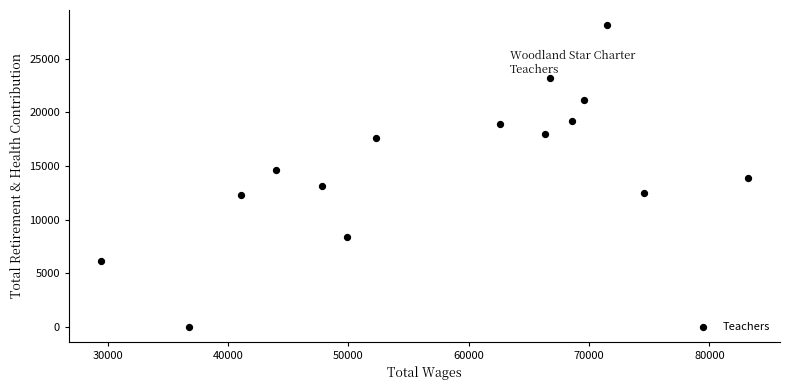

What is the range of Y values (max minus min)?

28167